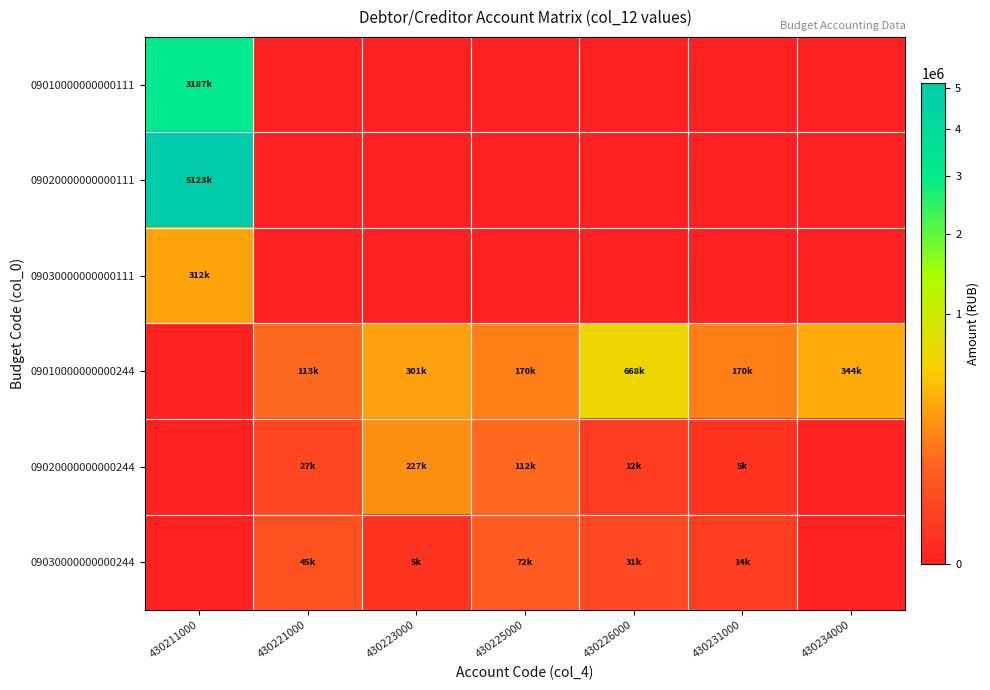

How many categories are shown in the chart?

7